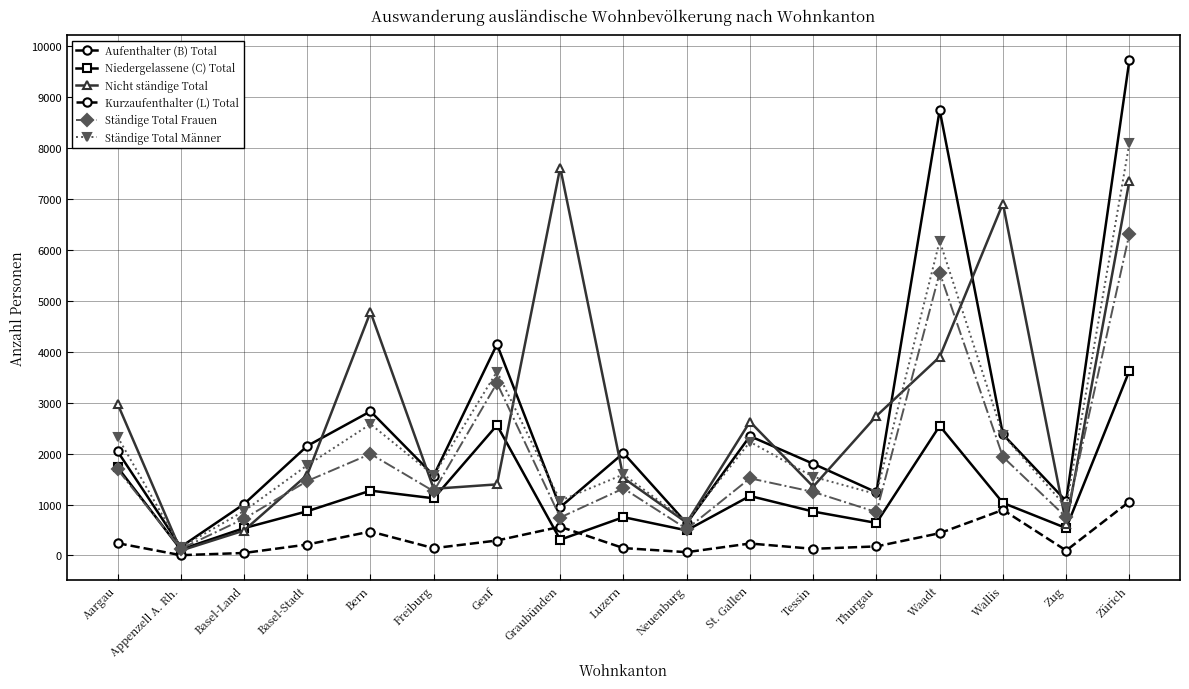

Where is the first local maximum for Niedergelassene (C) Total?

Bern